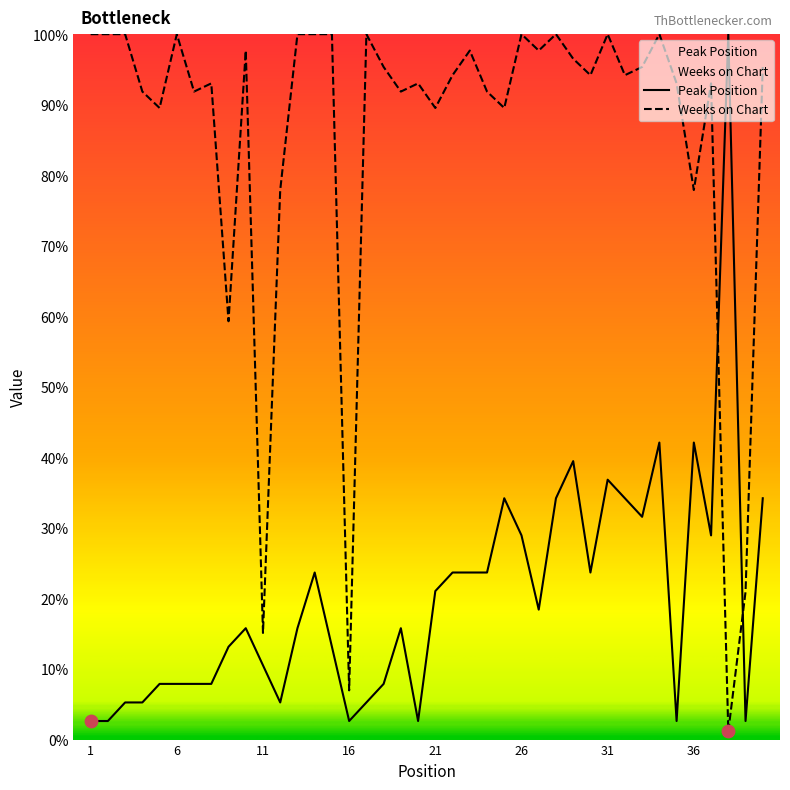

Which series reaches the minimum Y coordinate?

Weeks on Chart